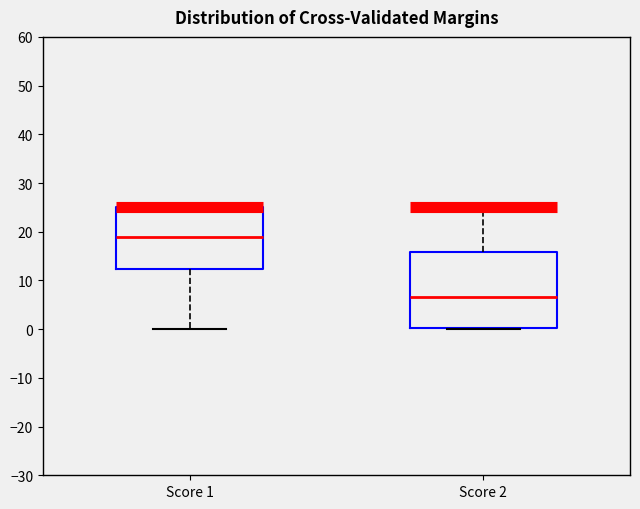

Which box has the lowest median line?

Score 2